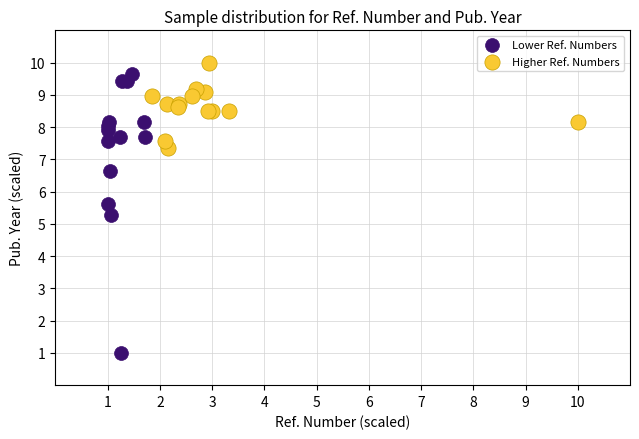

Which series contains the lowest Y value?

Lower Ref. Numbers